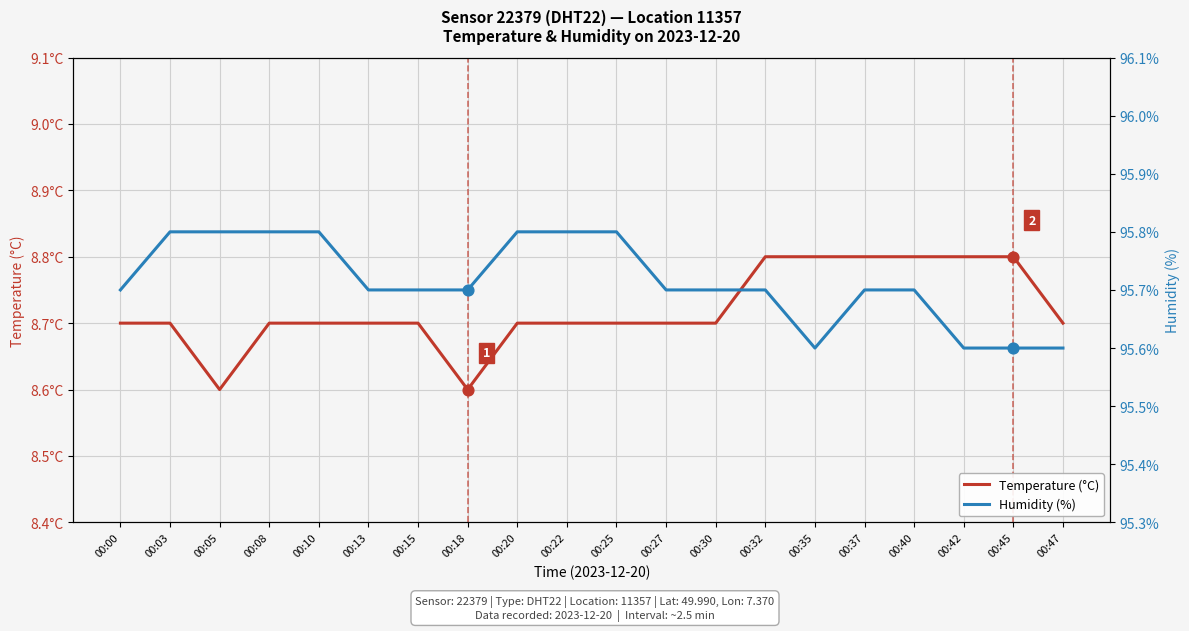

At how many categories does at least one series exceed 15?

20